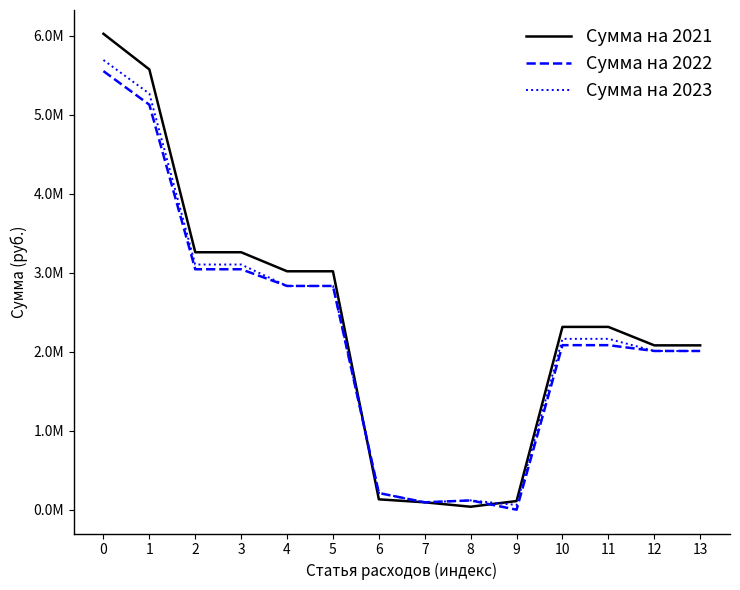

List the labels in order of Сумма на 2021 value, largest first.

0, 1, 2, 3, 4, 5, 10, 11, 12, 13, 6, 9, 7, 8